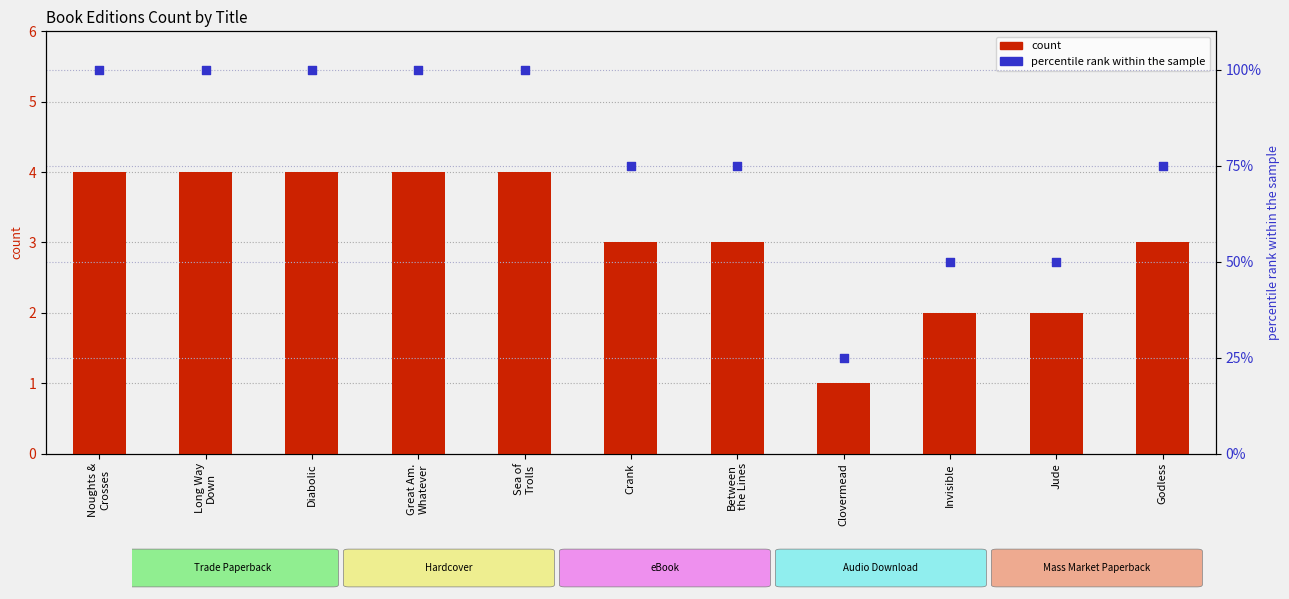

Which series reaches the minimum Y coordinate?

count